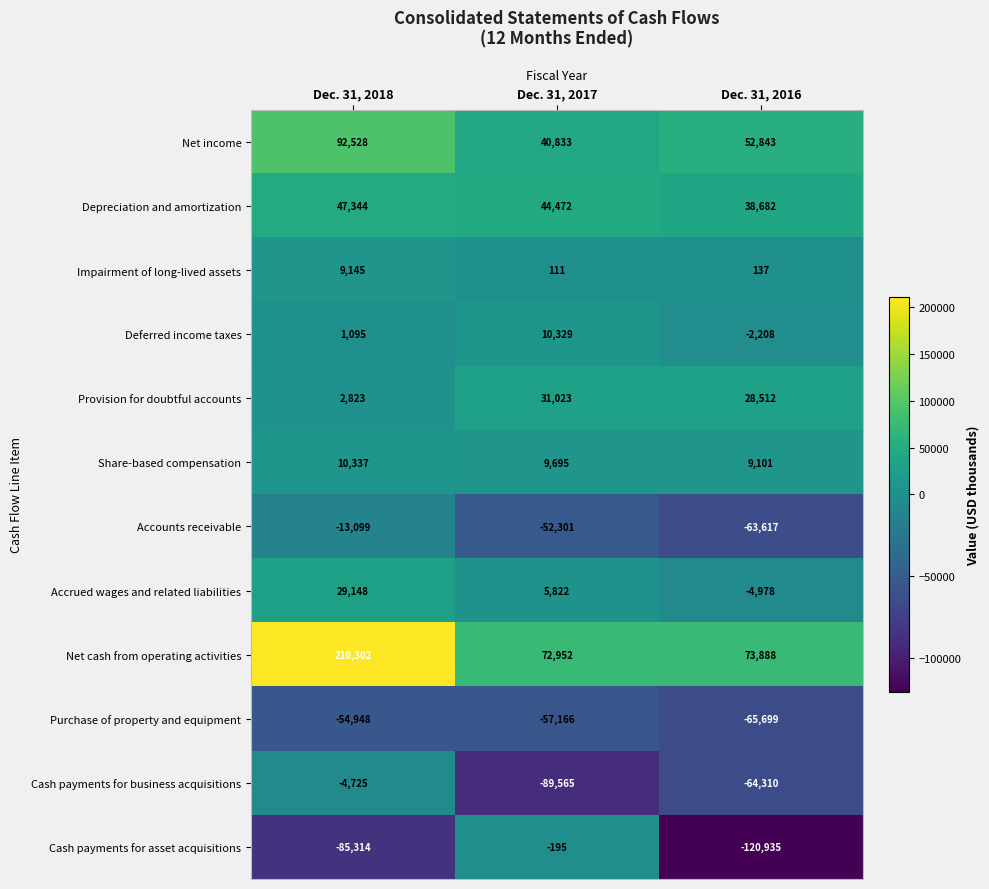

What is the difference between the maximum and minimum values in the Cash payments for business acquisitions series?

84840